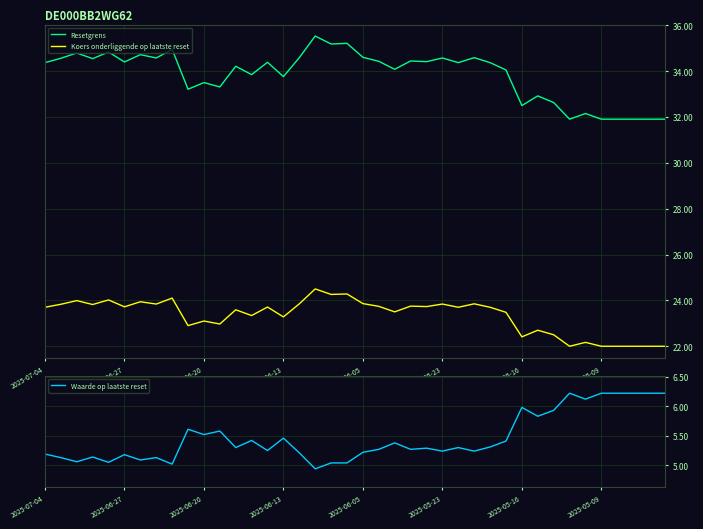

True or false: Resetgrens and Koers onderliggende op laatste reset cross at least once.

False